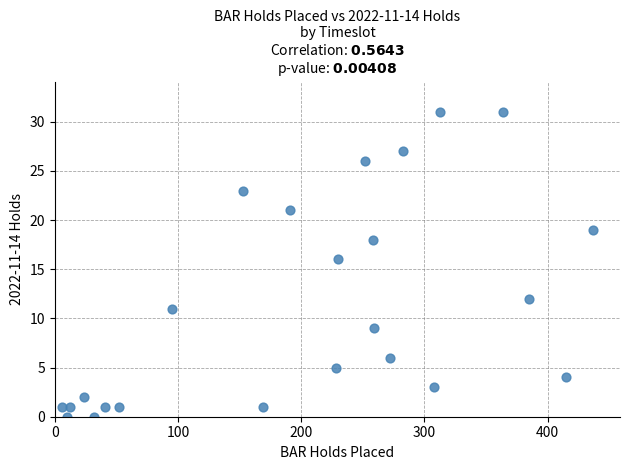

What is the range of Y values (max minus min)?

31